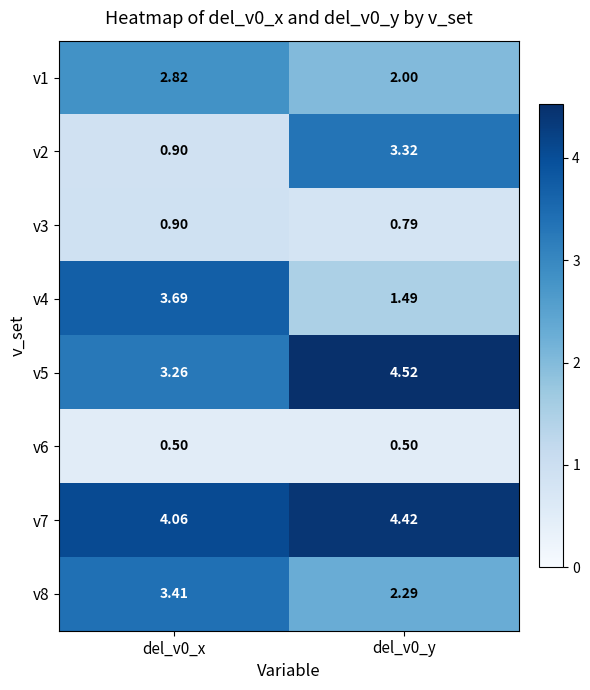

What is the spread (max minus min) of values at del_v0_x?

3.6